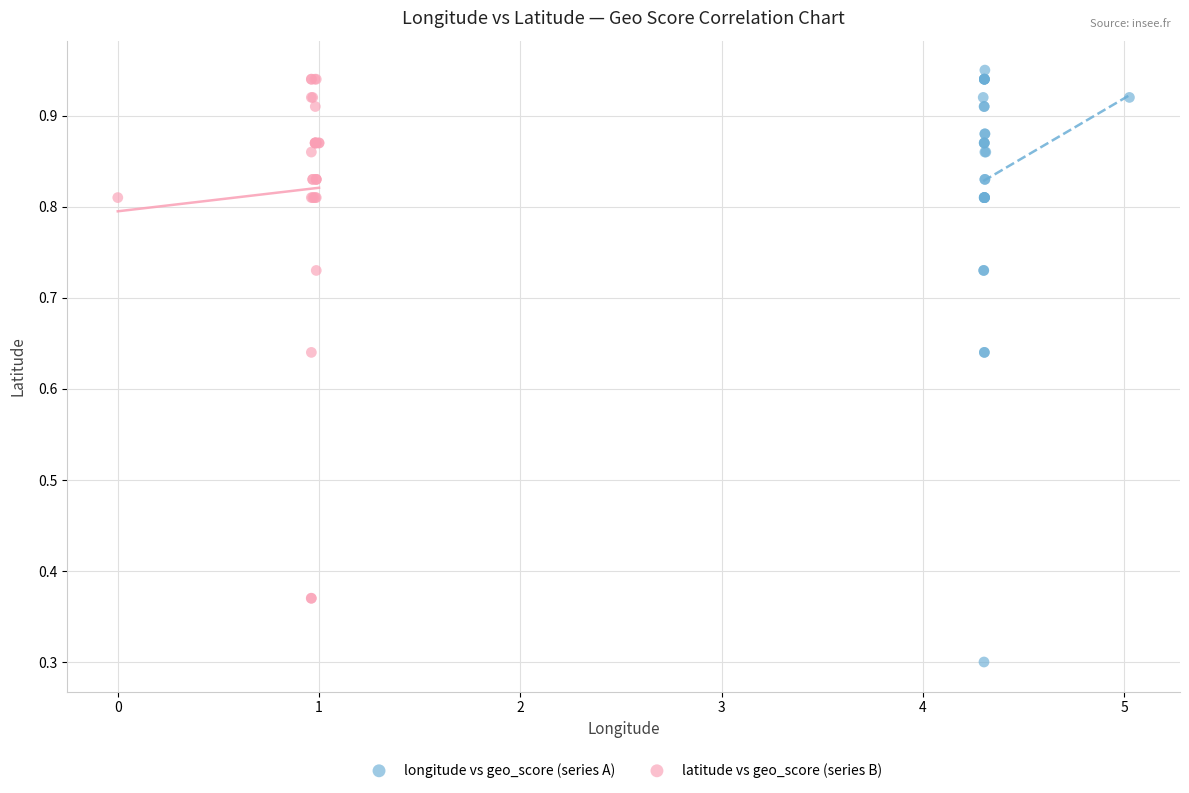

Which series contains the lowest Y value?

longitude vs geo_score (series A)